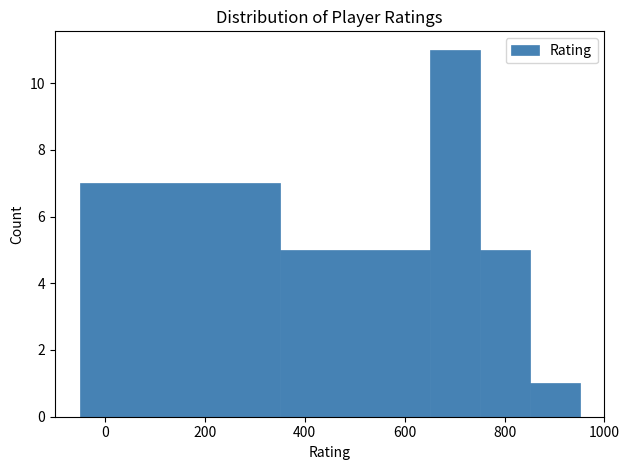

What is the height of the bar covering 750 to 850 on the x-axis? Neither the bar edges nor the heights are printed on the chart, so give them approximately, as read against the axes.

5